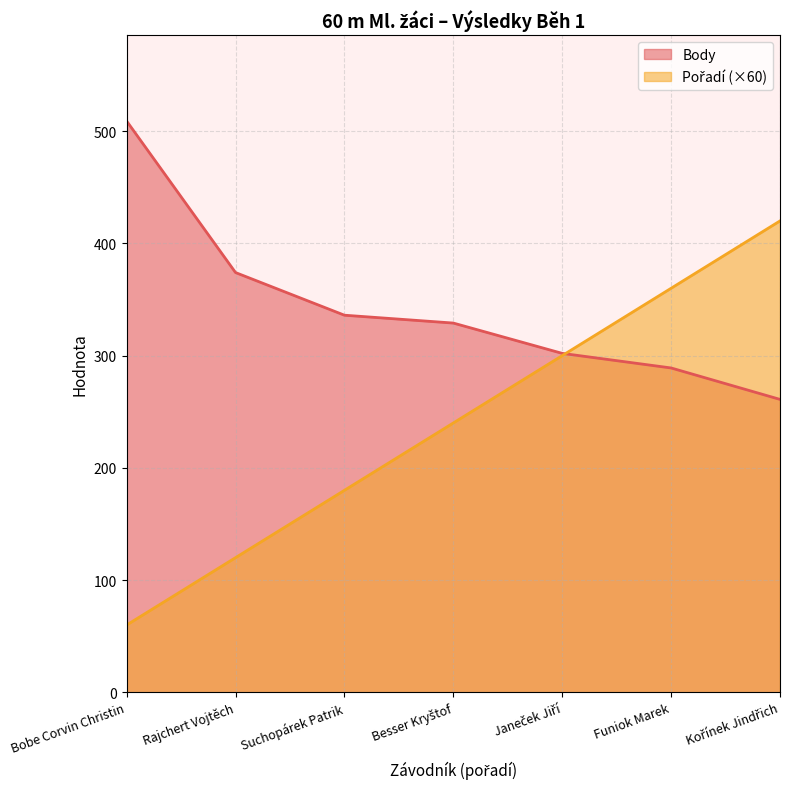

How many values in the Body series exceed 329?

3